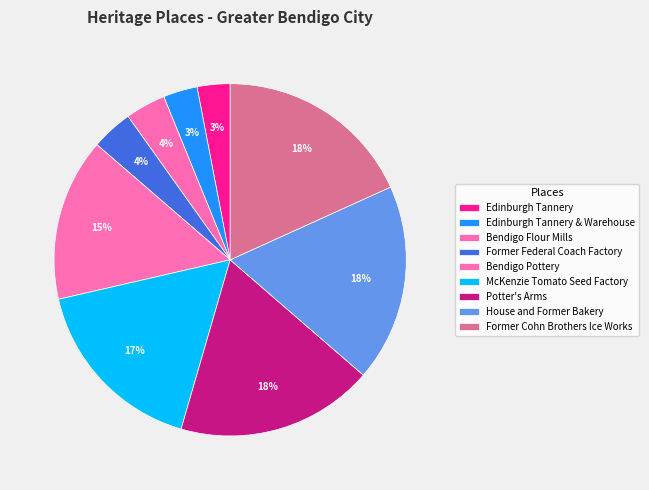

Is it true that Potter's Arms is 27% of the pie?

False